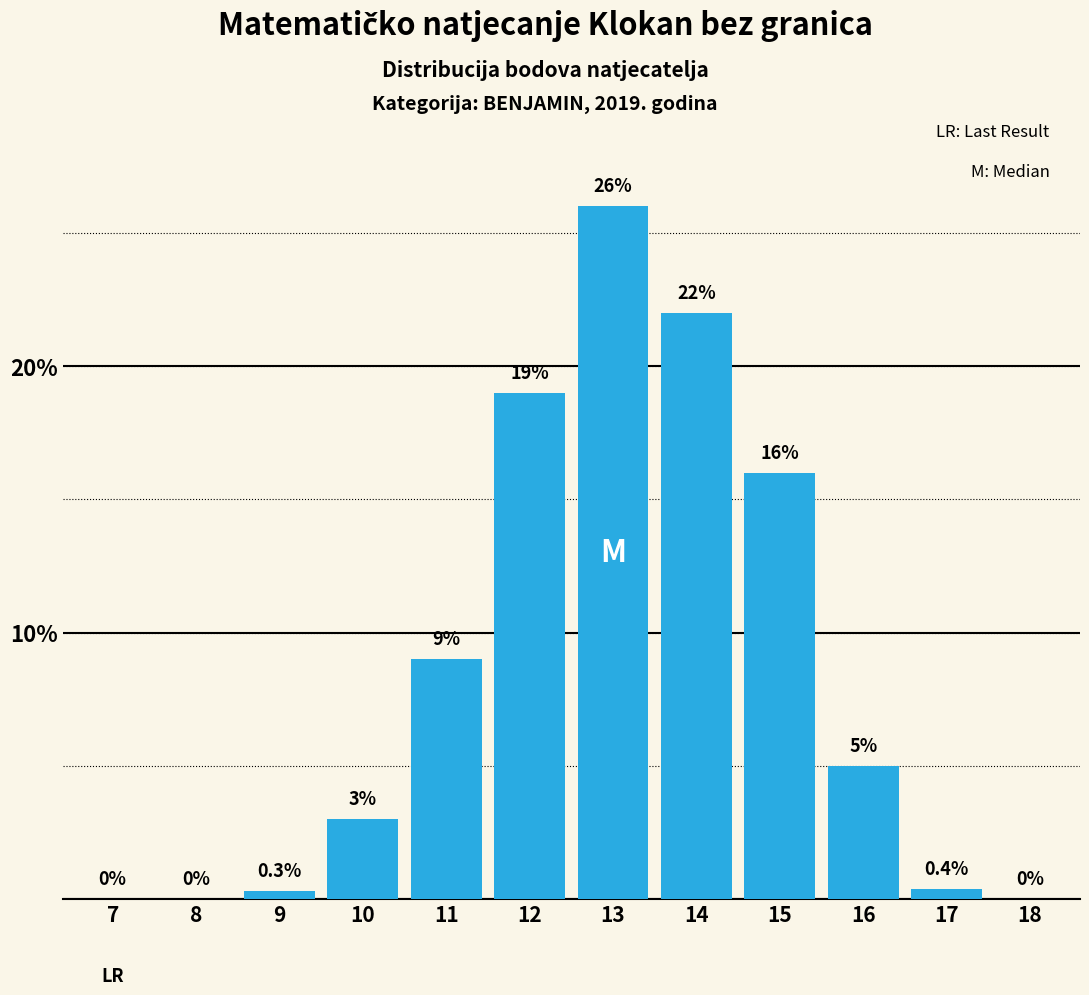

Reading left to right, transcribe all the data shown in this chart.

7=0.0	8=0.0	9=0.3	10=3.0	11=9.0	12=19.0	13=26.0	14=22.0	15=16.0	16=5.0	17=0.4	18=0.0